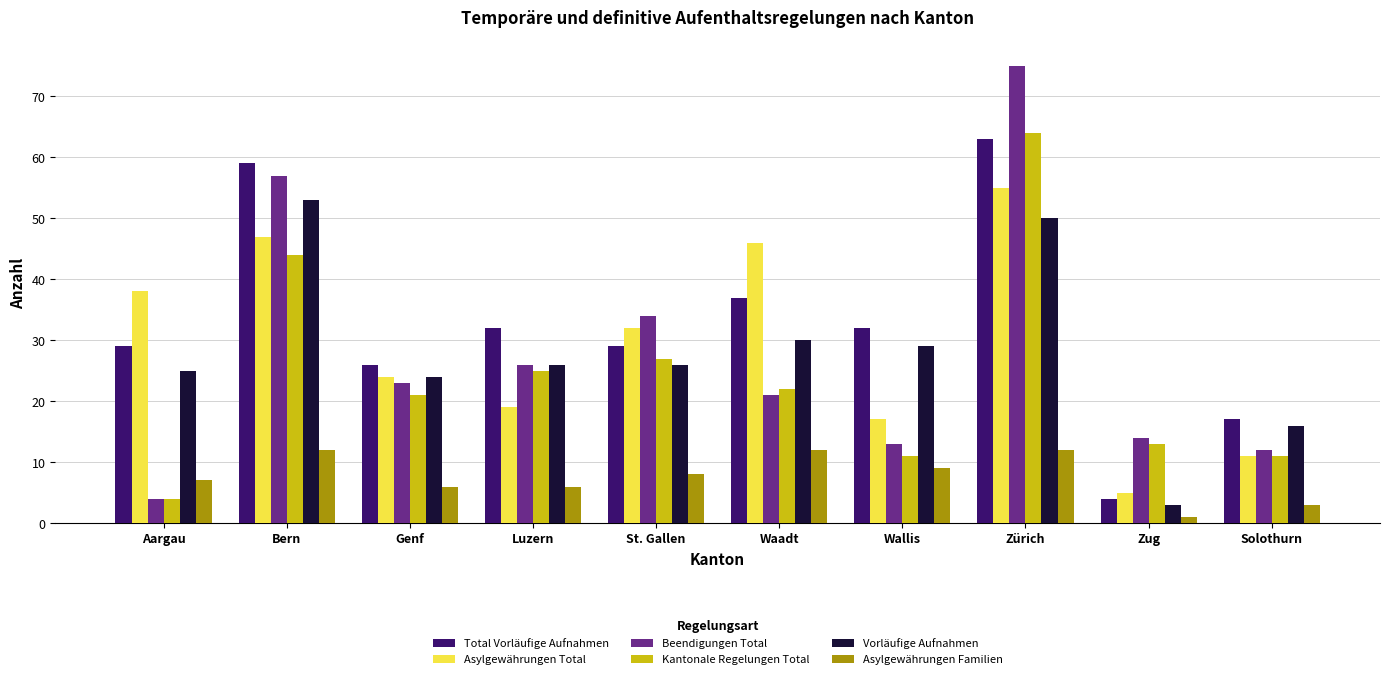

What is the label of the 6th bar from the left?

Waadt